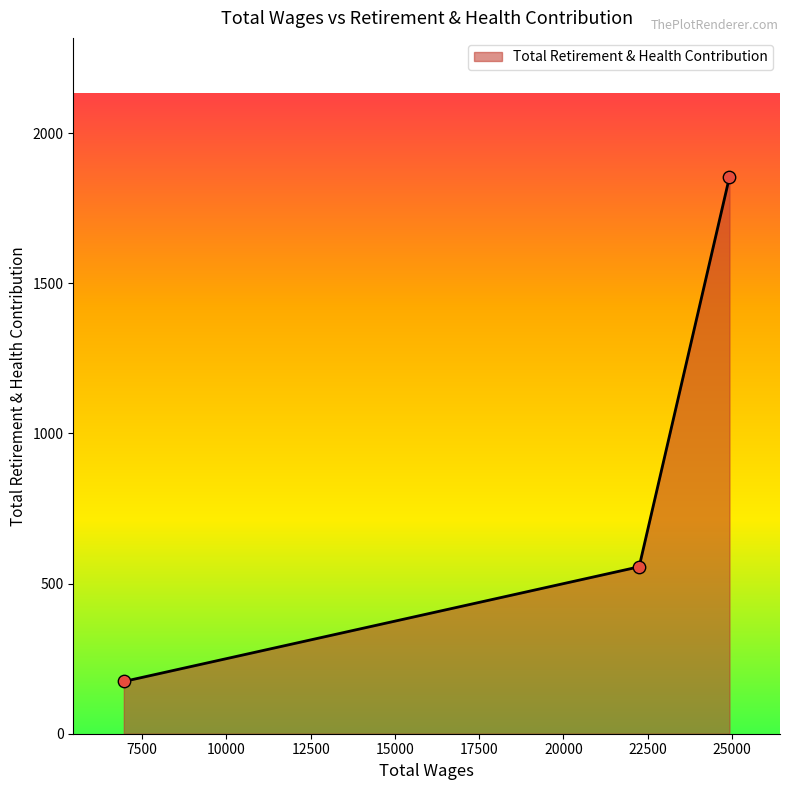

What is the difference between the maximum and minimum values?

1680